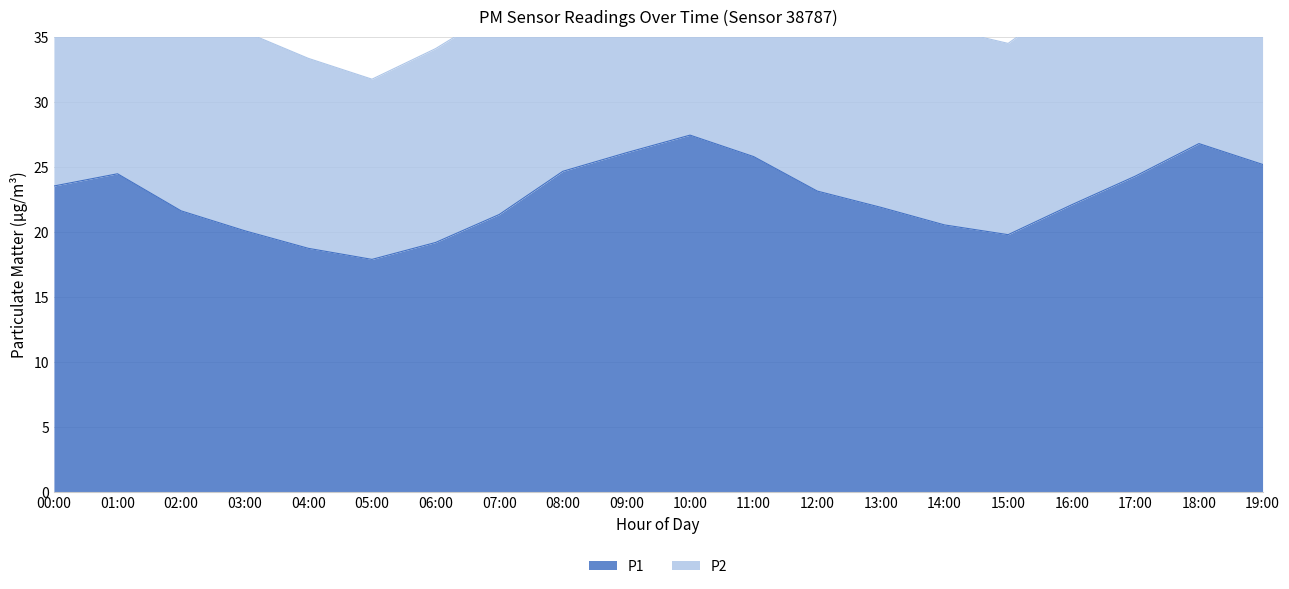

How many values in the P1 series exceed 23?

10